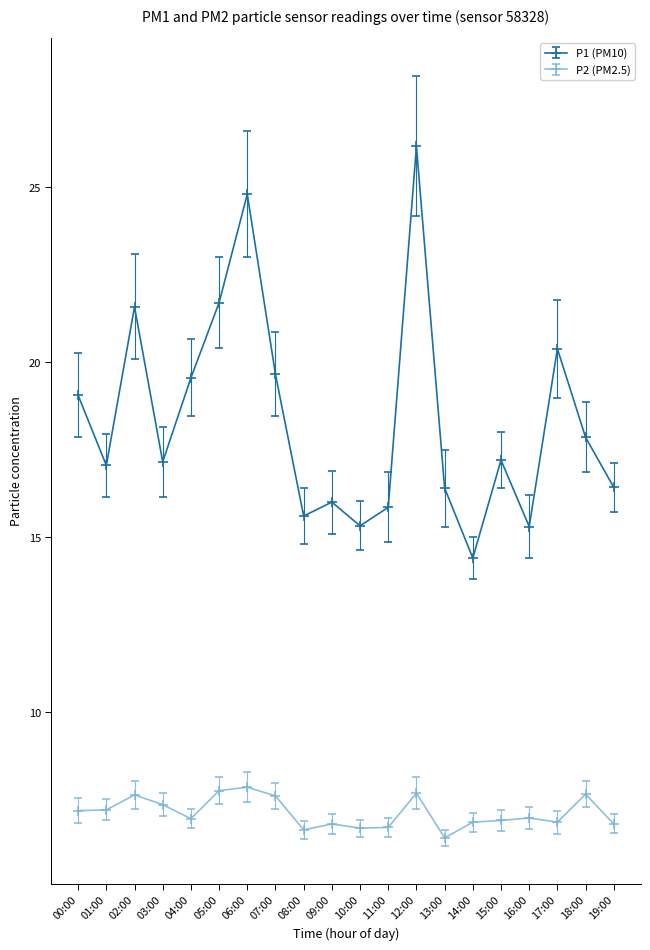

How many categories are shown in the chart?

20